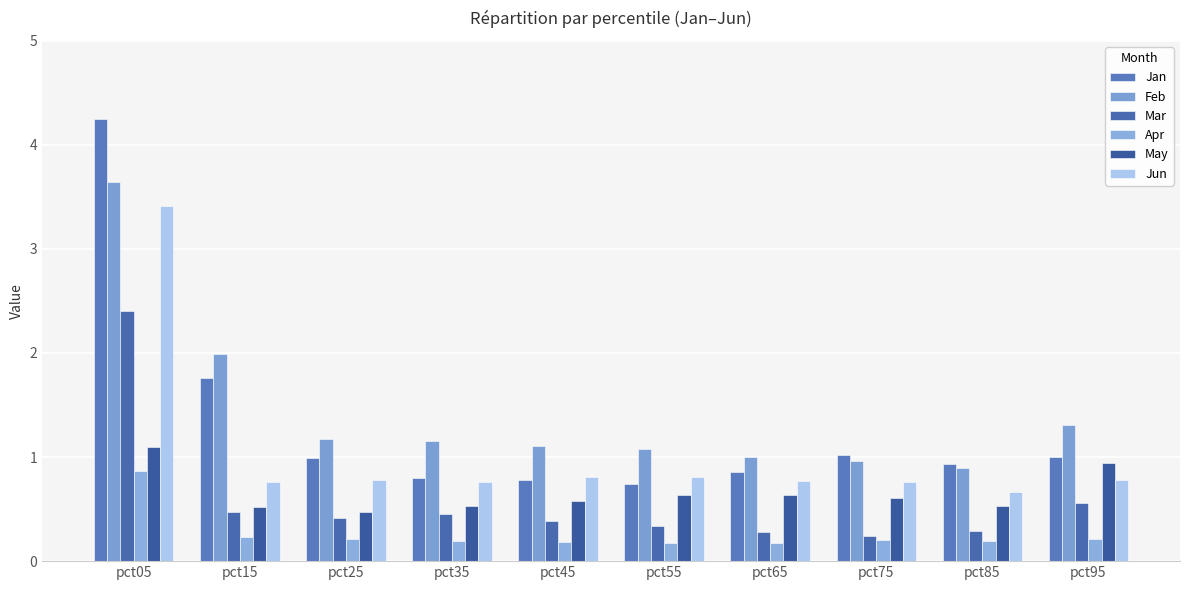

What is the sum of the Mar values at pct95 and pct25?

1.0